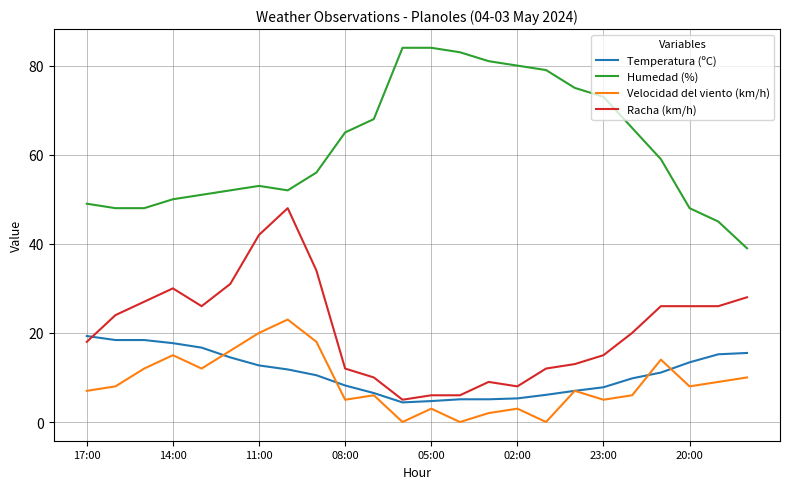

What is the maximum value shown in the chart?

84.0